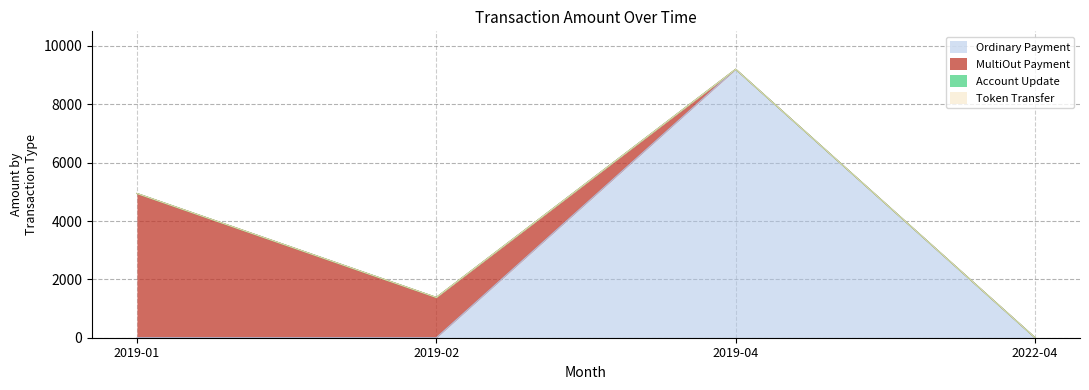

True or false: Account Update and Ordinary Payment intersect in this chart.

False